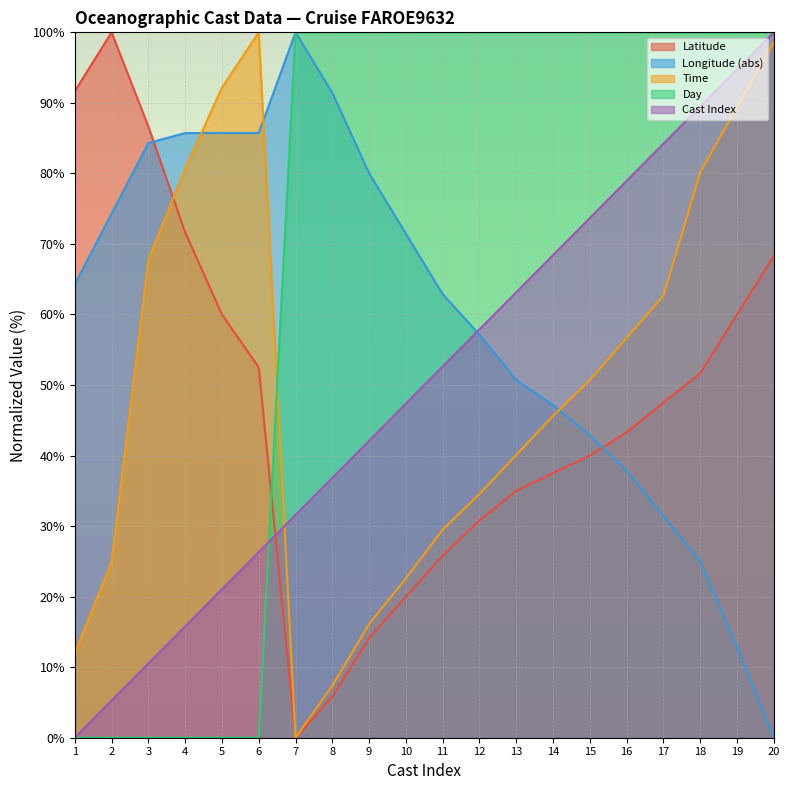

True or false: Longitude has a value of 62.9 at 11.

True